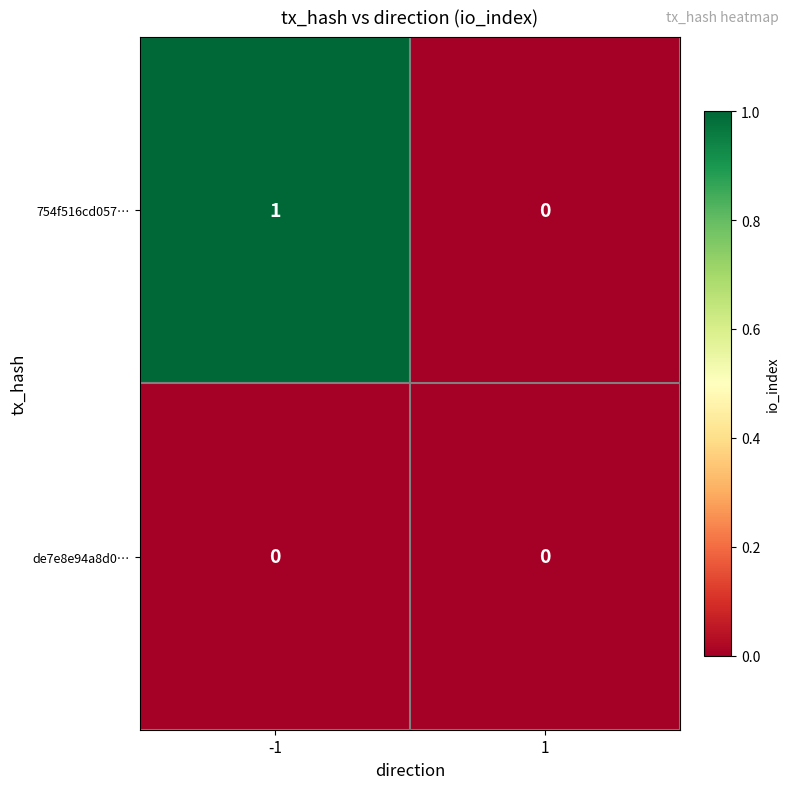

Which series changed the most between -1 and 1?

754f516cd057…